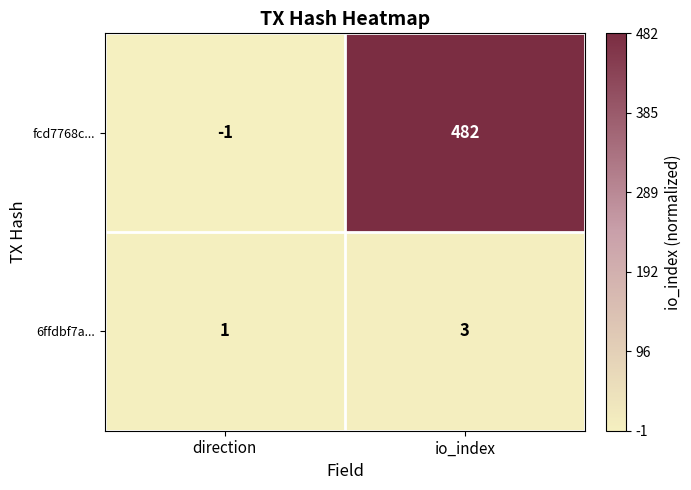

Reading left to right, list all the values displayed in this chart.

fcd7768c...: direction=-1	io_index=482
6ffdbf7a...: direction=1	io_index=3